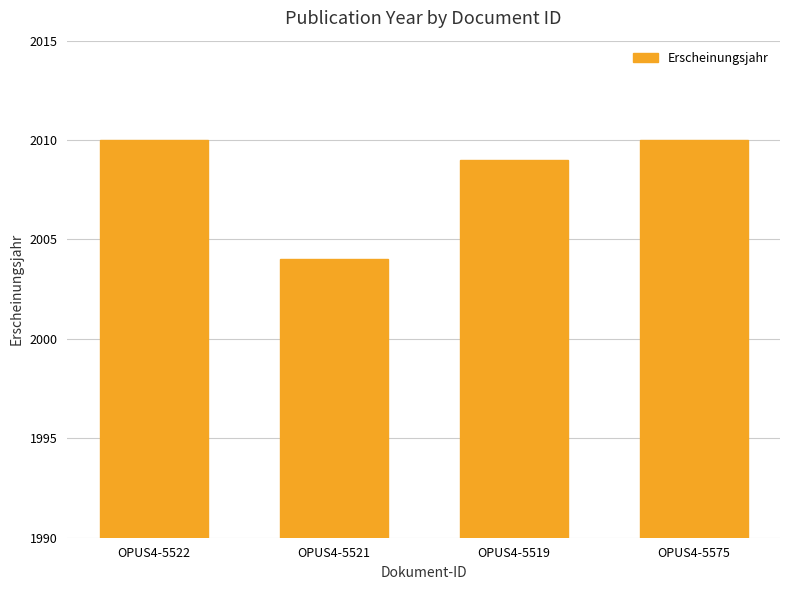

Reading left to right, what are all the values shown in this chart?

OPUS4-5522=2010	OPUS4-5521=2004	OPUS4-5519=2009	OPUS4-5575=2010